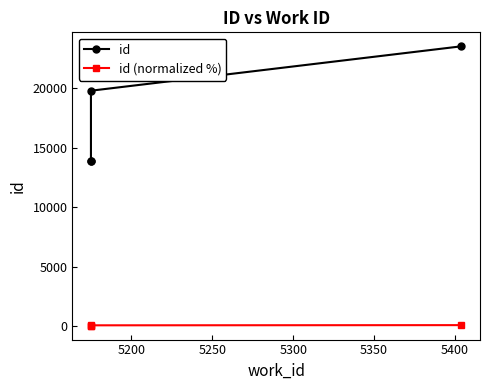

What is the sum of all id (normalized %) values?

302.5